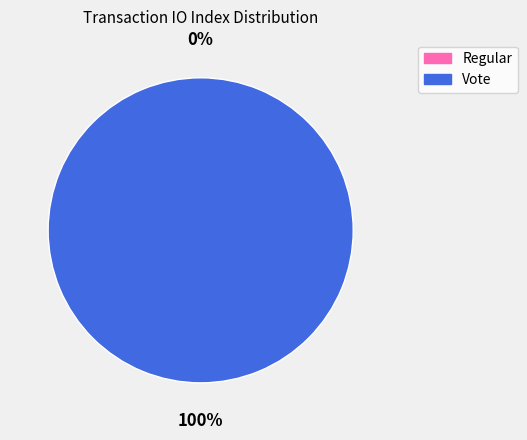

Does any single category account for the majority?

Yes